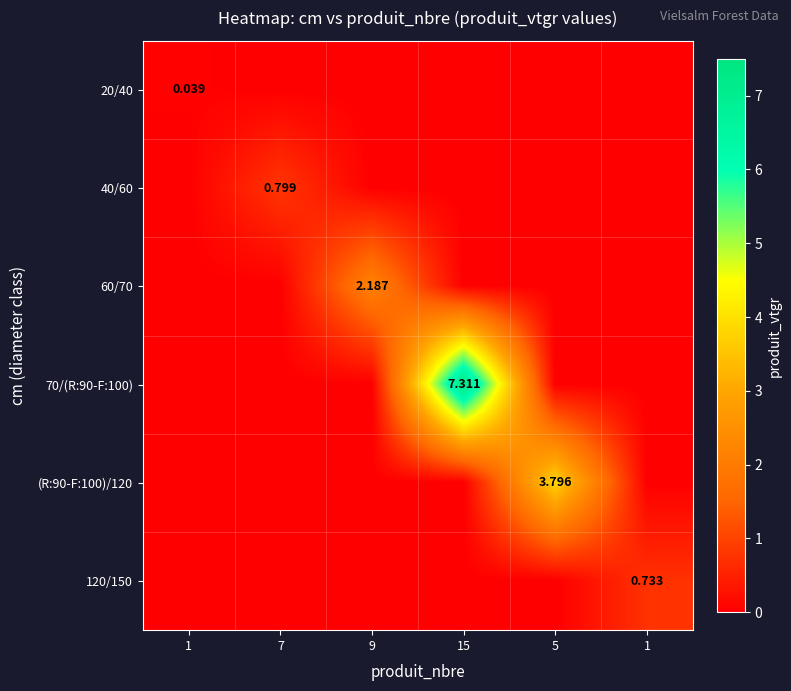

At which category is the sum across all series the highest?

15